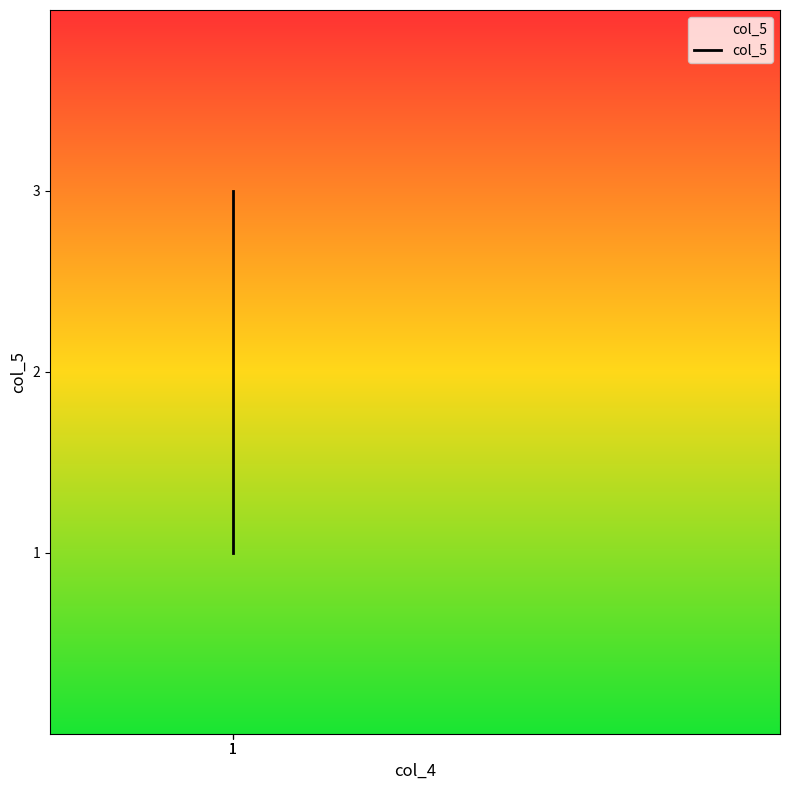

What is the greatest value displayed?

3